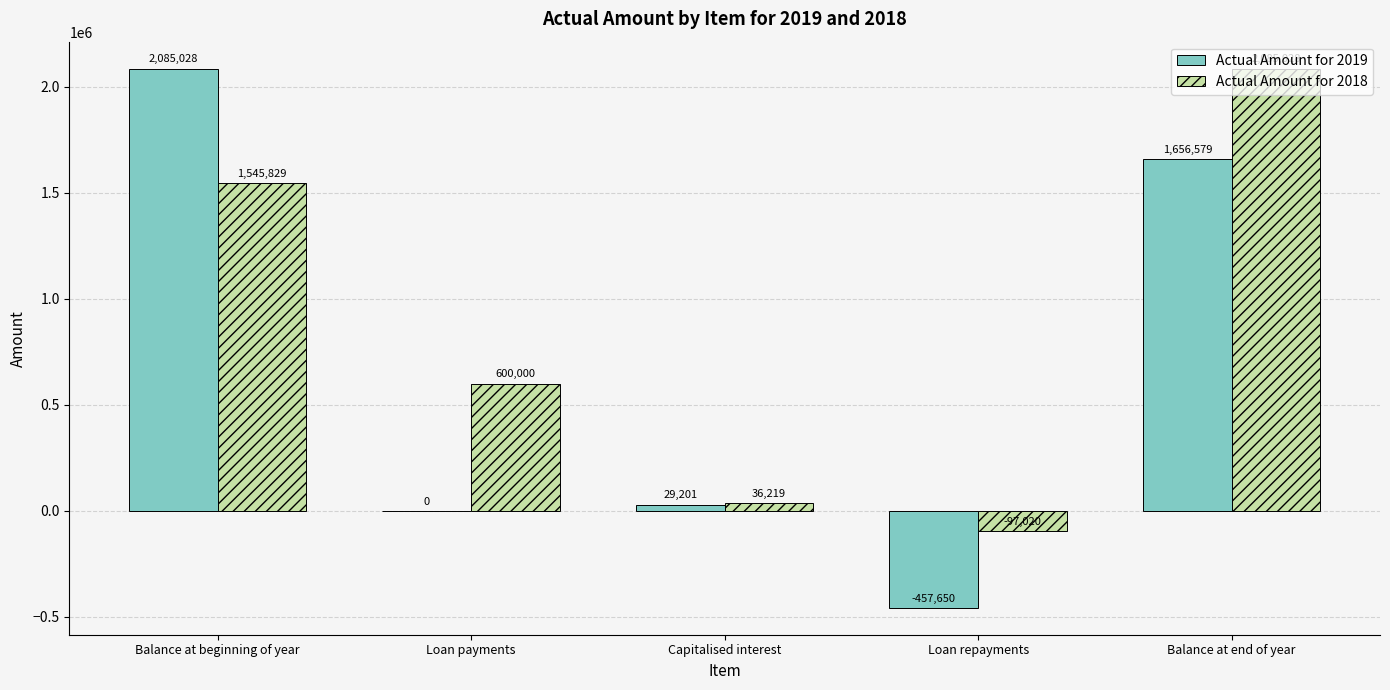

The value of Actual Amount for 2019 at Capitalised interest is 29201. True or false?

True